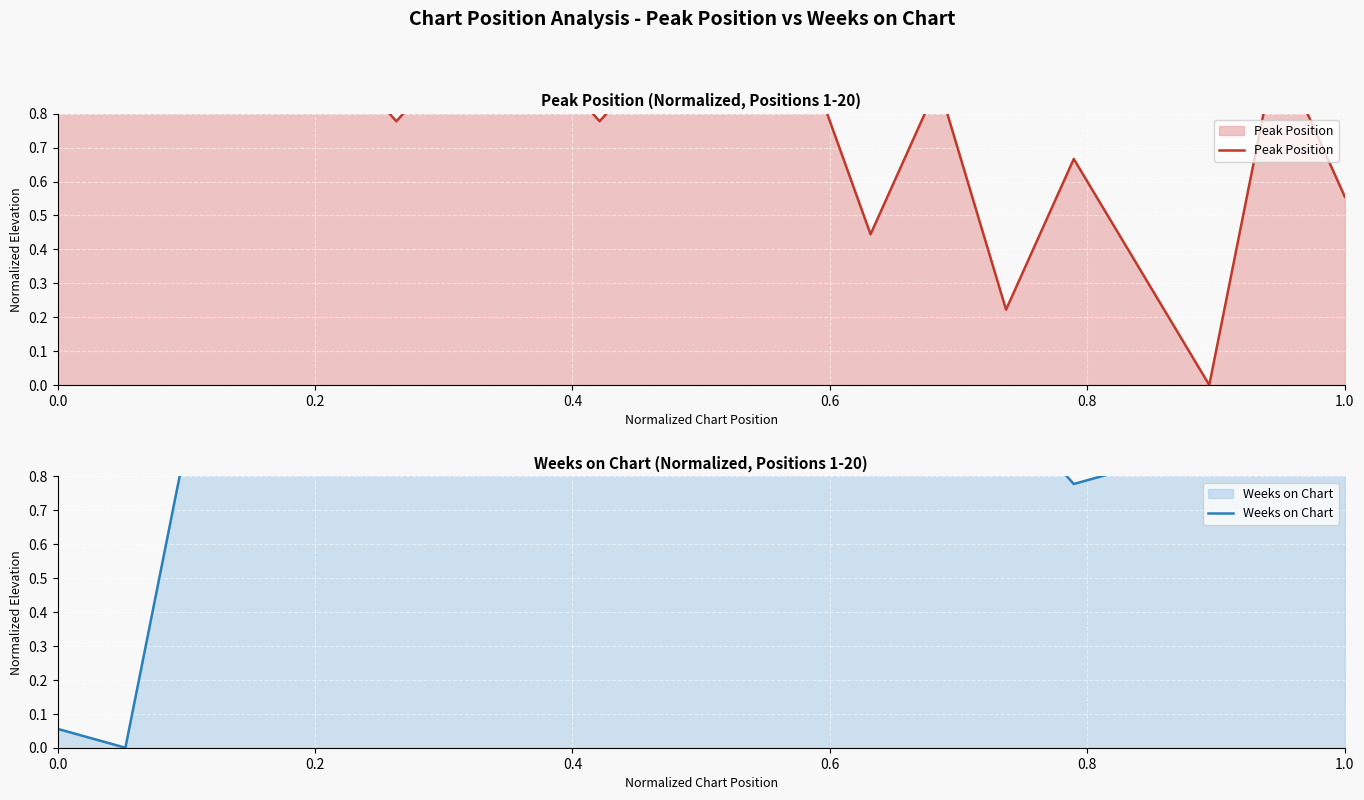

How many lines are shown in the chart?

2